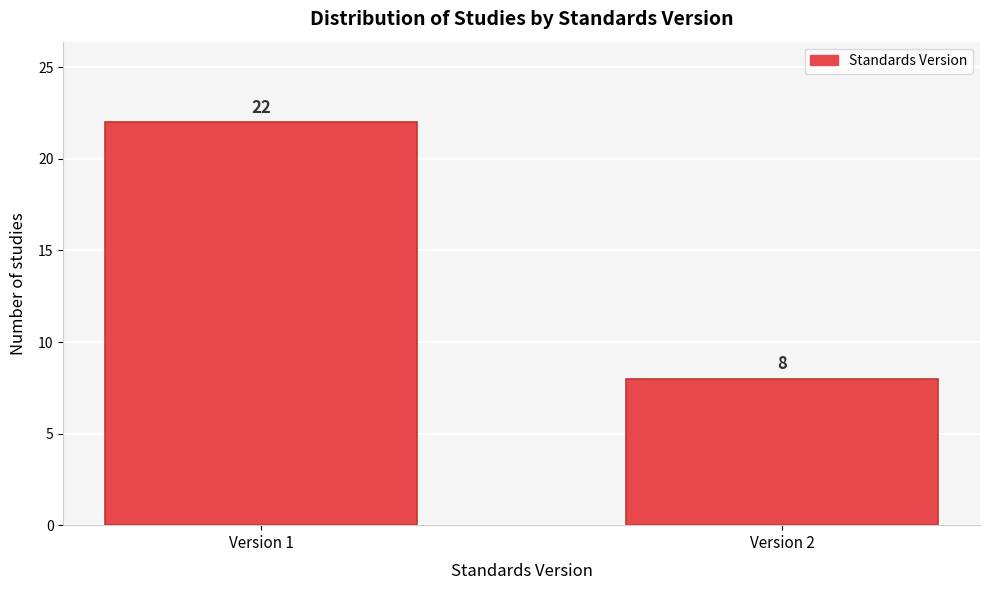

Reading left to right, extract all data points from this chart.

22	8